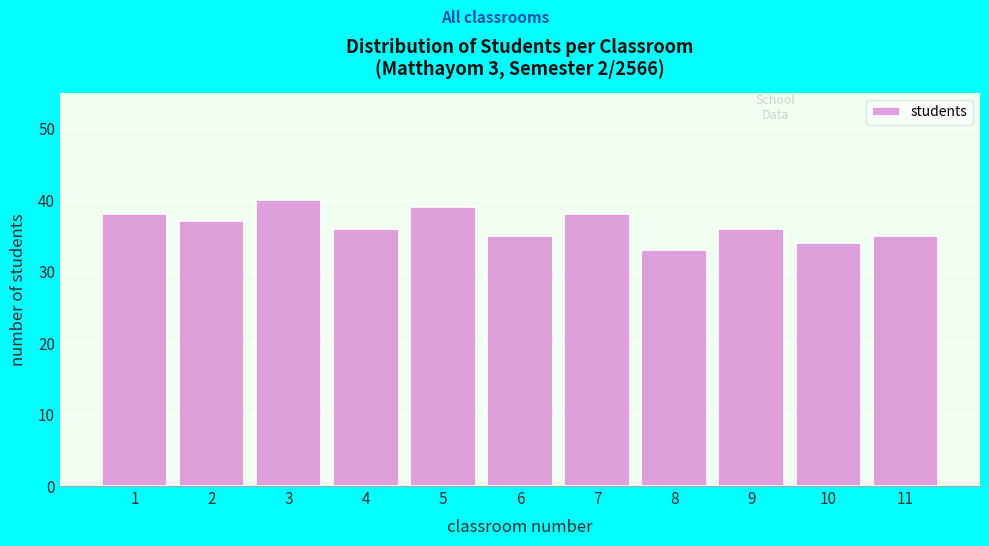

Reading left to right, transcribe all the data shown in this chart.

38	37	40	36	39	35	38	33	36	34	35